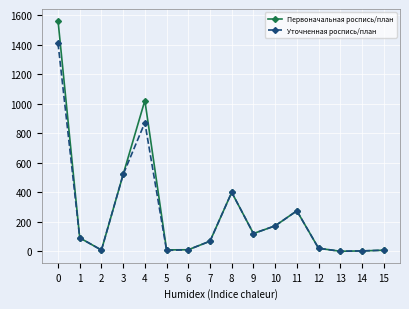

Rank the series by their average value, from lowest to highest.

Уточненная роспись/план, Первоначальная роспись/план